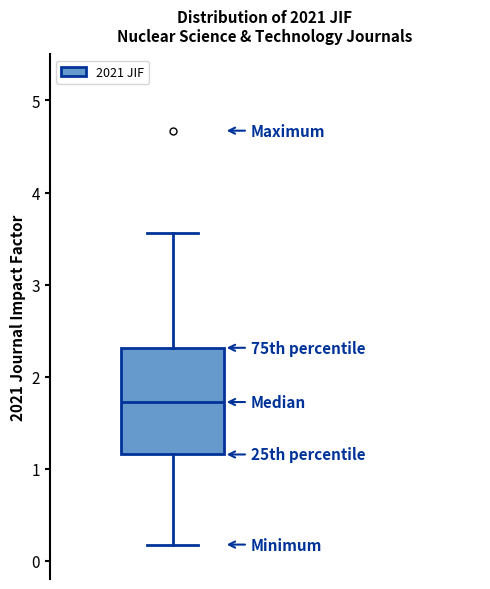

Transcribe this box plot: give where the median line is, the range the box spans, and where the two whiskers end, as read against the y-axis. The values are not printed on the chart, so give them approximately, as read against the axis.

median 1.7, box 1.2 to 2.3, whiskers 0.2 to 3.6